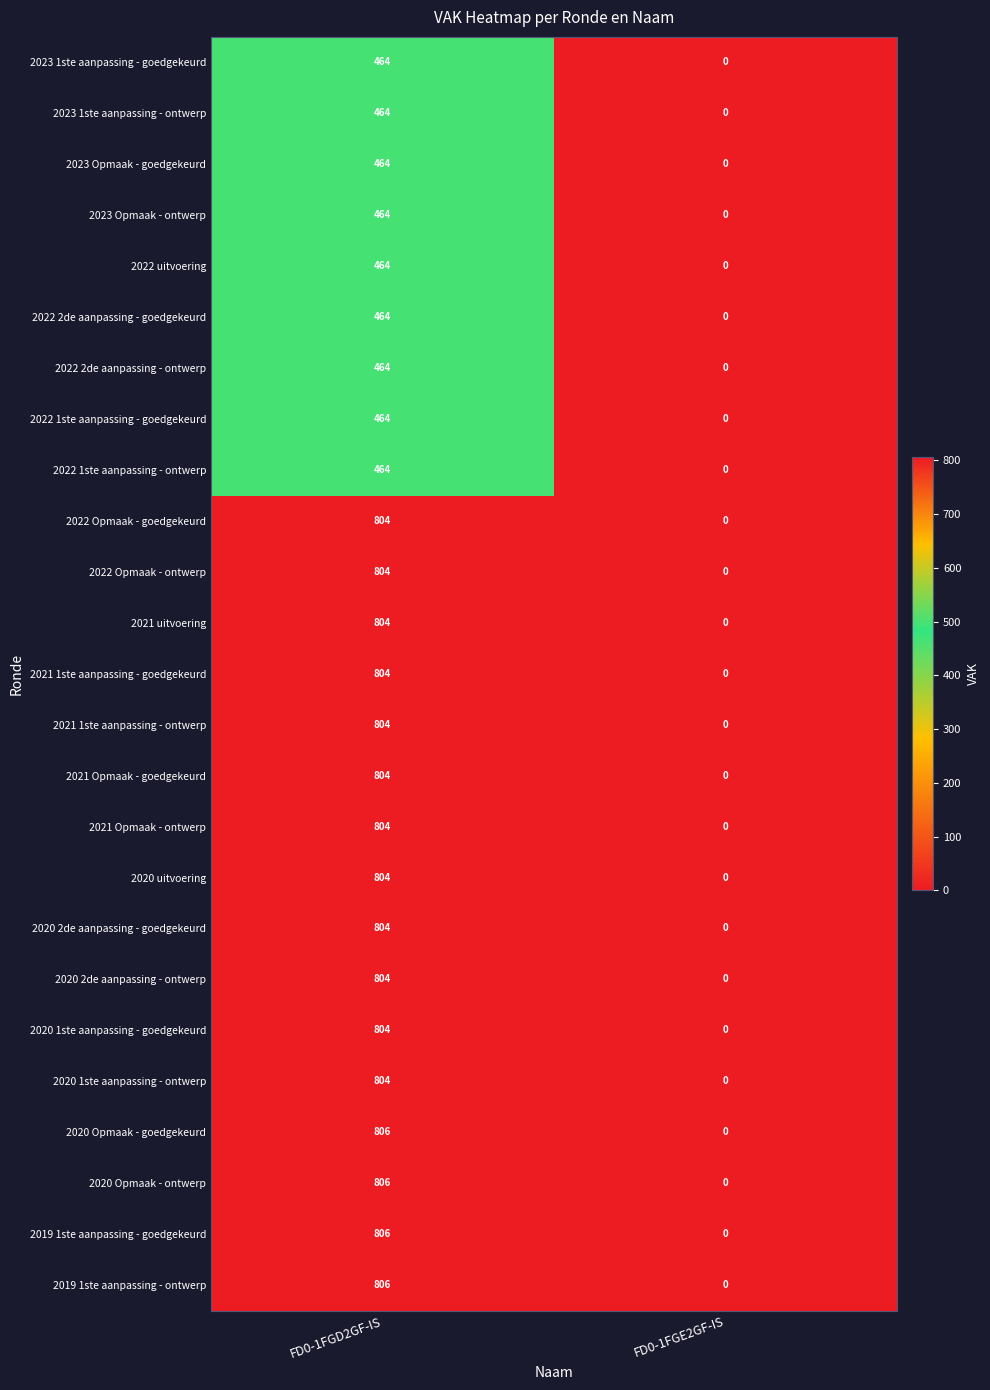

Which category has the highest value across all series?

FD0-1FGD2GF-IS